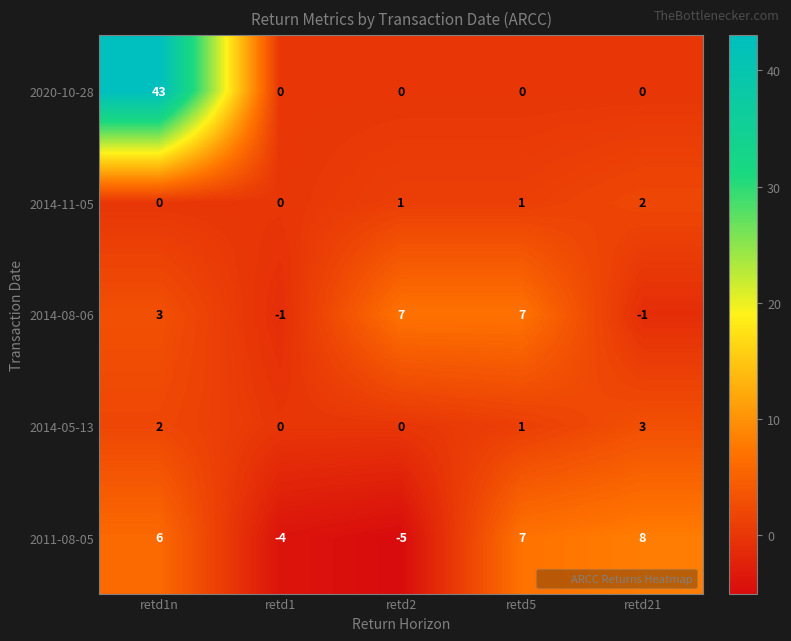

What is the difference between the maximum and minimum values in the 2014-08-06 series?

8